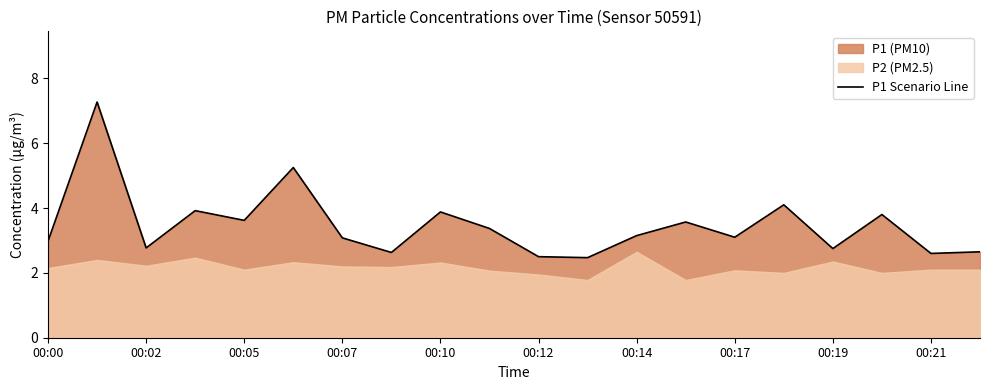

What position from the left is 13?

14